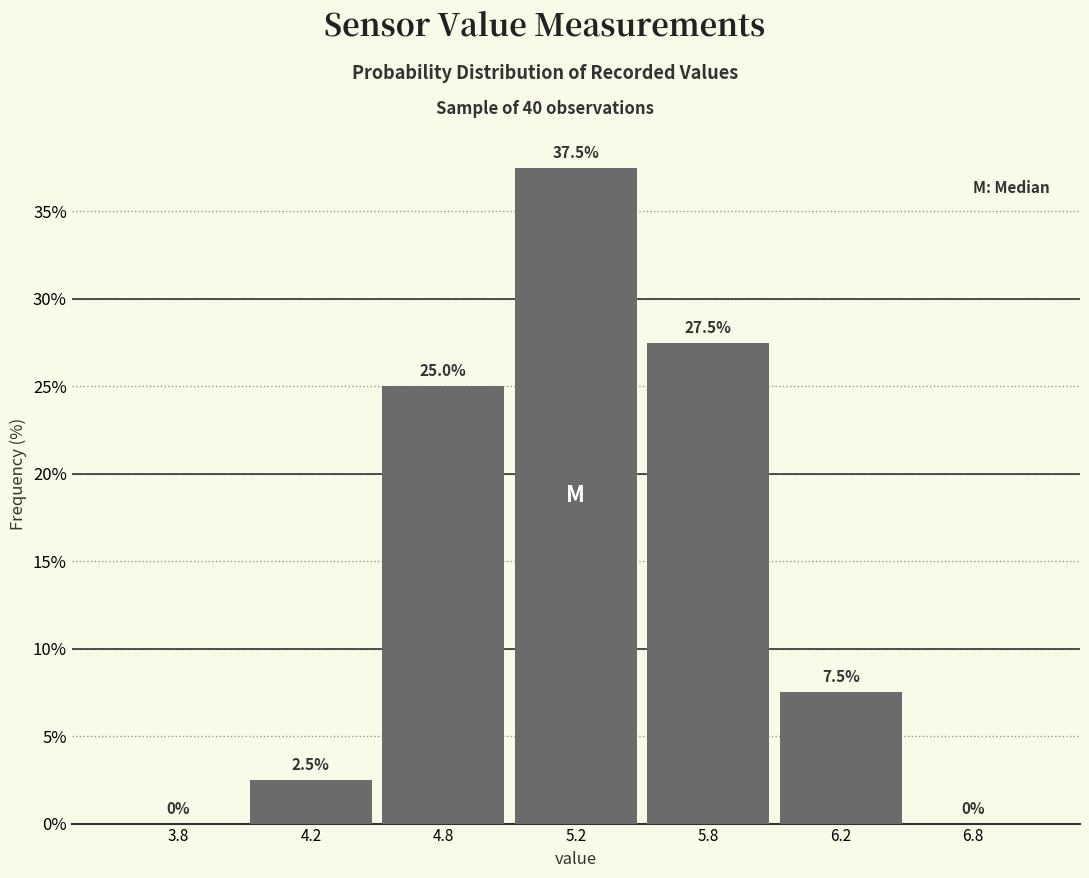

Reading left to right, transcribe all the data shown in this chart.

3.8=0.0	4.2=2.5	4.8=25.0	5.2=37.5	5.8=27.5	6.2=7.5	6.8=0.0